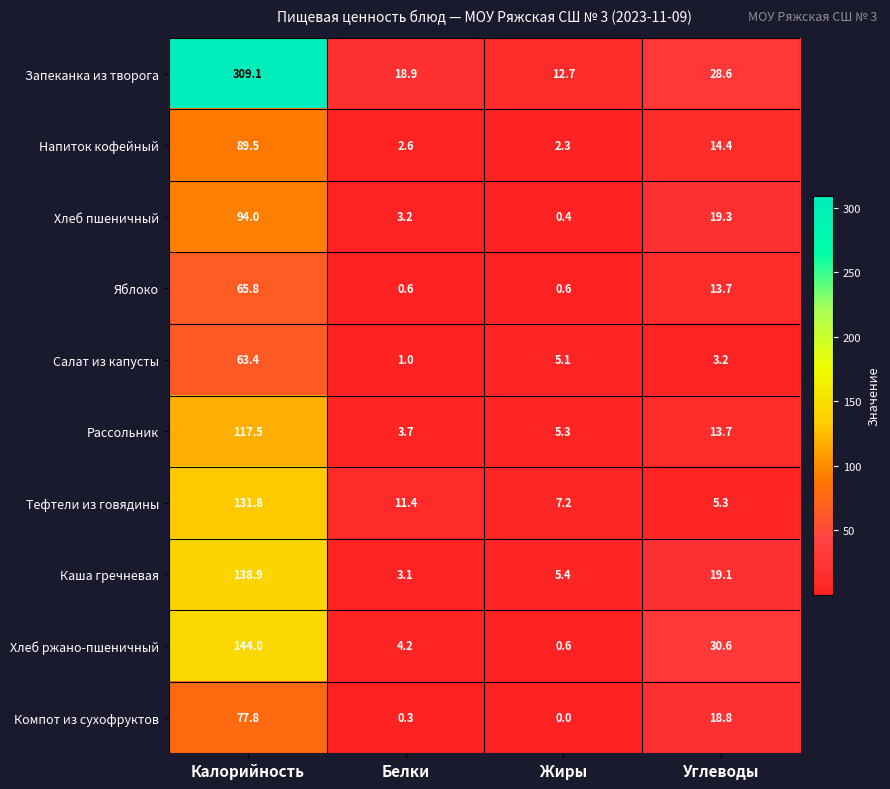

Rank the categories by Хлеб пшеничный value from lowest to highest.

Жиры, Белки, Углеводы, Калорийность